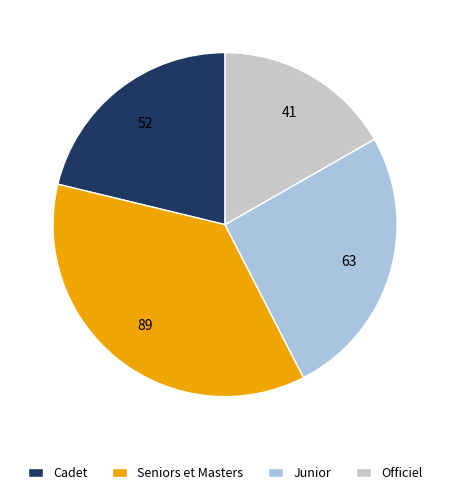

Rank the categories by value from highest to lowest.

Seniors et Masters, Junior, Cadet, Officiel